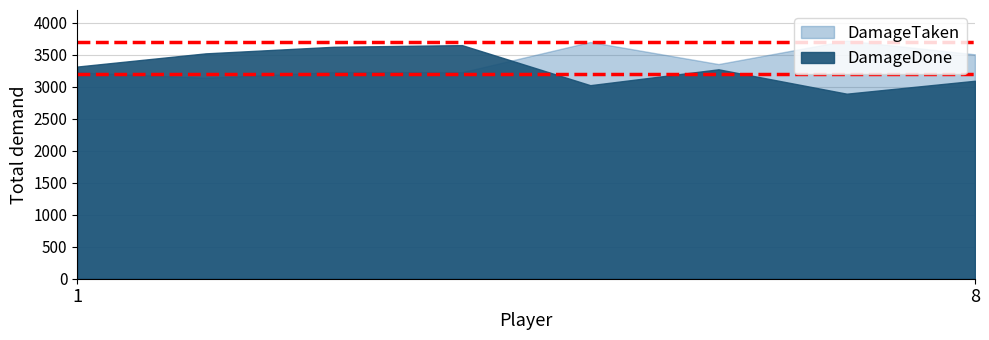

How many series are shown in this chart?

2